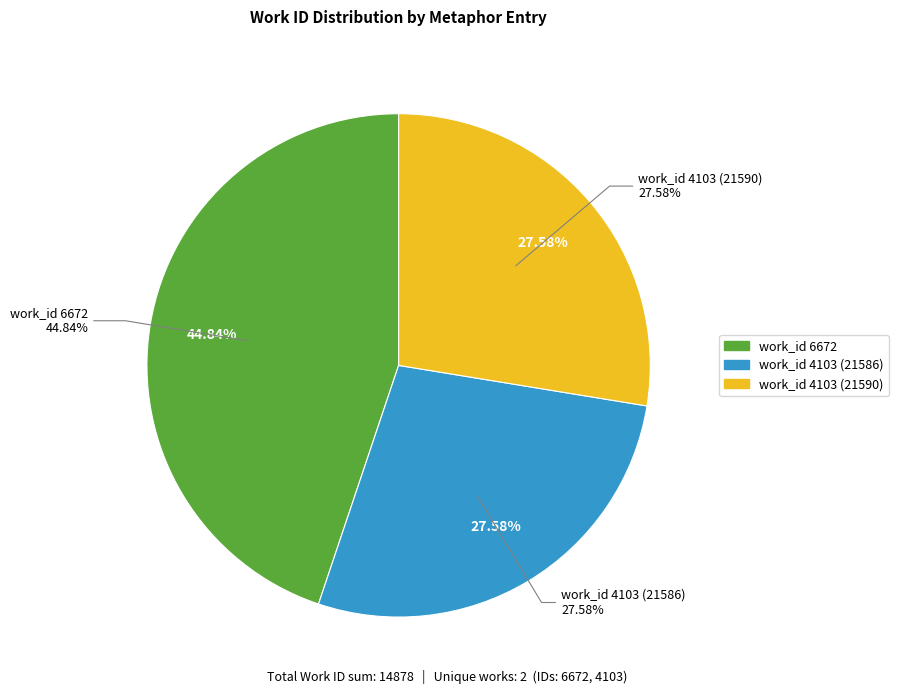

What is the change in value from work_id 6672 to work_id 4103 (21590)?

-2569